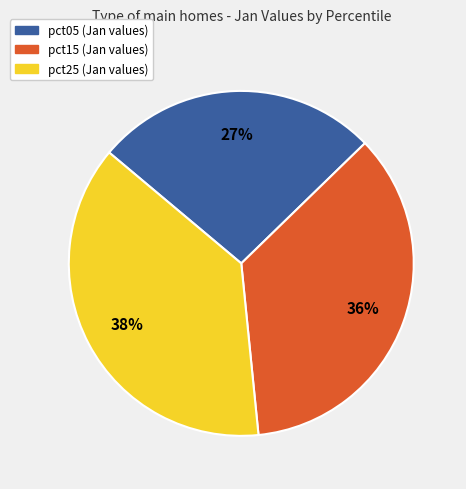

To the nearest percent, what is the difference between the largest and smallest slice percentages?

11%